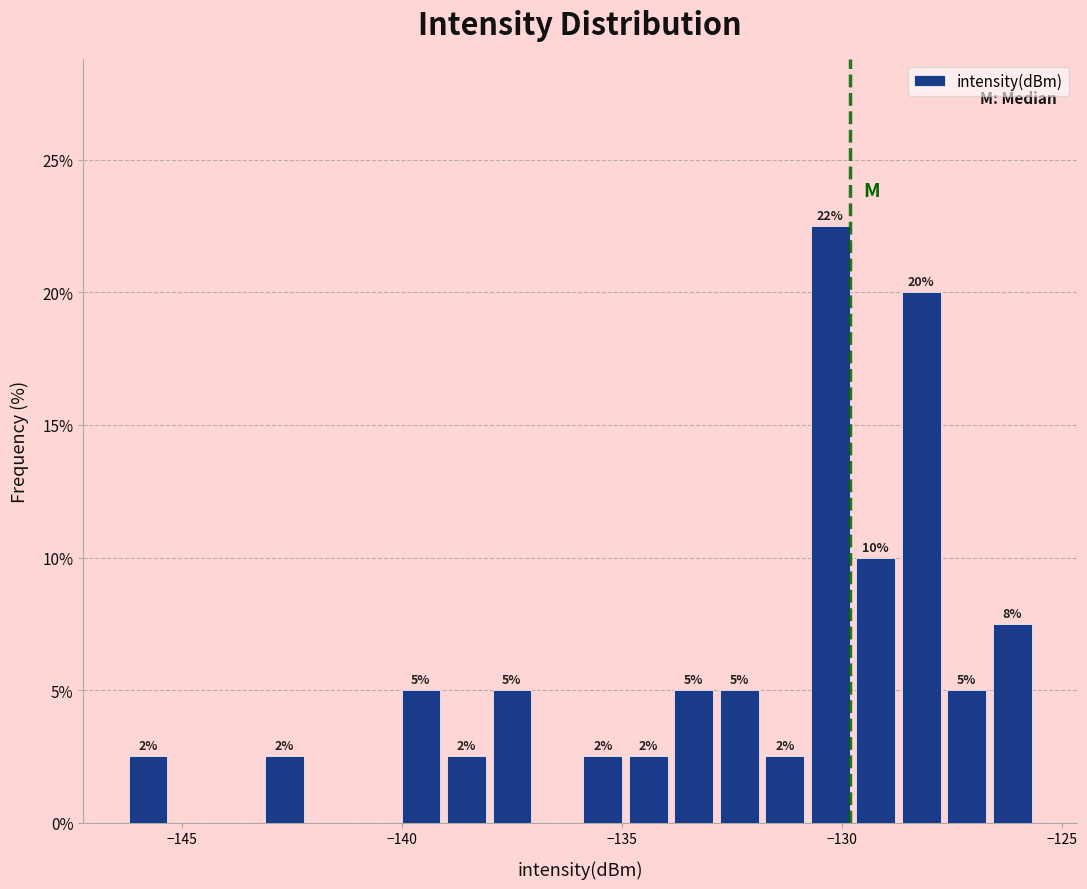

Read against the x-axis, roughly where is the centre of the tallest bar?

-130.5